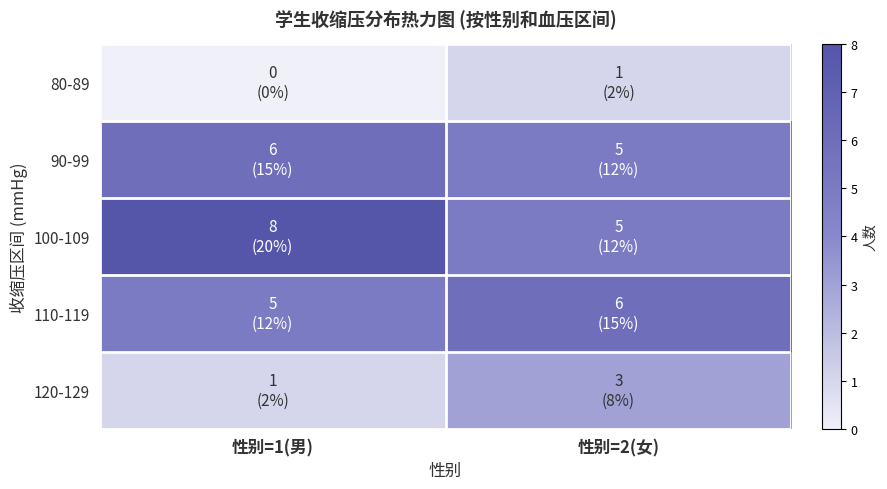

Between 性别=2(女) and 性别=1(男), which is larger?

性别=2(女)